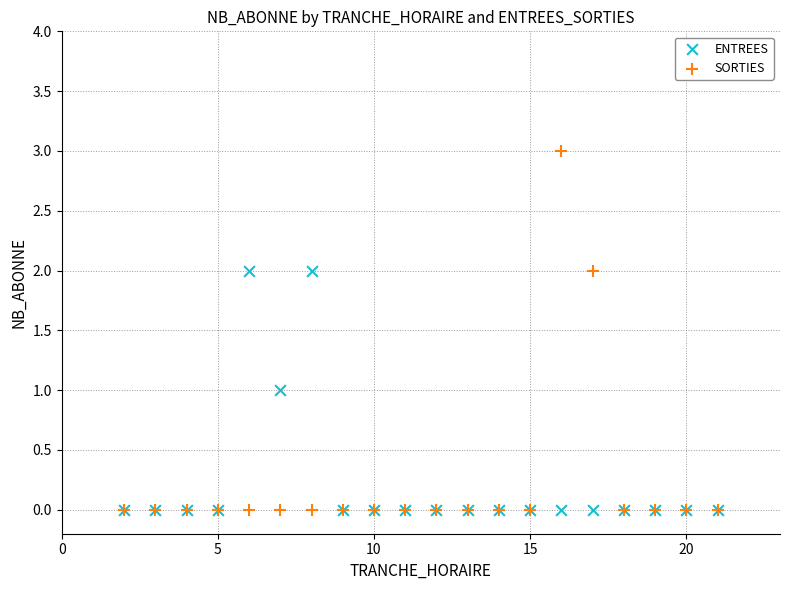

What are all the series names shown in the legend?

ENTREES, SORTIES